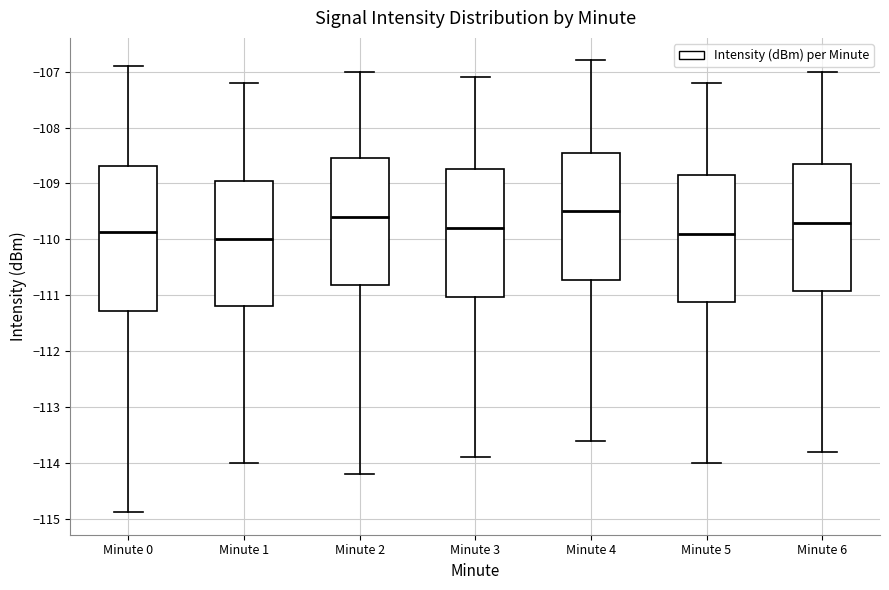

Reading left to right, read every box against the y-axis: the position of its median line, the range the box covers, and the ends of its whiskers. The values are not printed on the chart, so give them approximately, as read against the axis.

Minute 0: median -109.9, box -111.3 to -108.7, whiskers -114.9 to -106.9
Minute 1: median -110.0, box -111.2 to -108.9, whiskers -114.0 to -107.2
Minute 2: median -109.6, box -110.8 to -108.5, whiskers -114.2 to -107.0
Minute 3: median -109.8, box -111.0 to -108.7, whiskers -113.9 to -107.1
Minute 4: median -109.5, box -110.7 to -108.4, whiskers -113.6 to -106.8
Minute 5: median -109.9, box -111.1 to -108.8, whiskers -114.0 to -107.2
Minute 6: median -109.7, box -110.9 to -108.6, whiskers -113.8 to -107.0